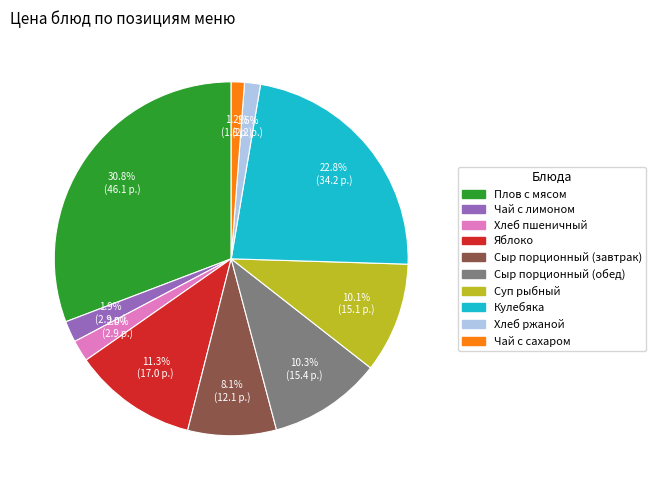

Does Суп рыбный represent more than half of the total?

No